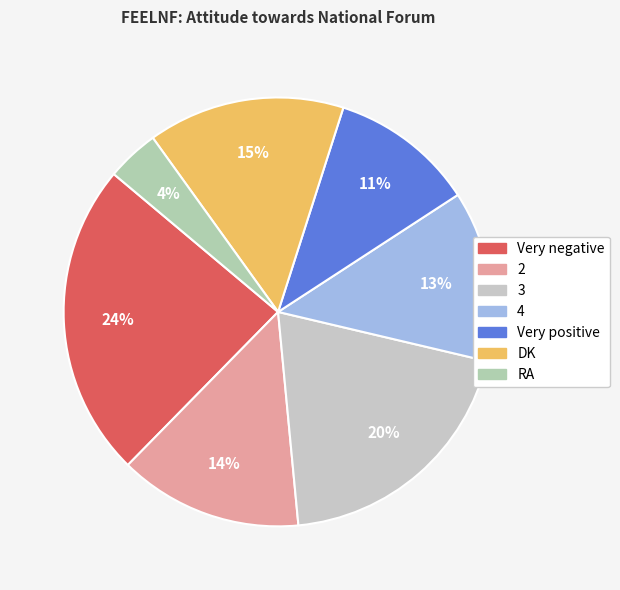

To the nearest percent, what is the difference between the Very positive and RA slice percentages?

7%